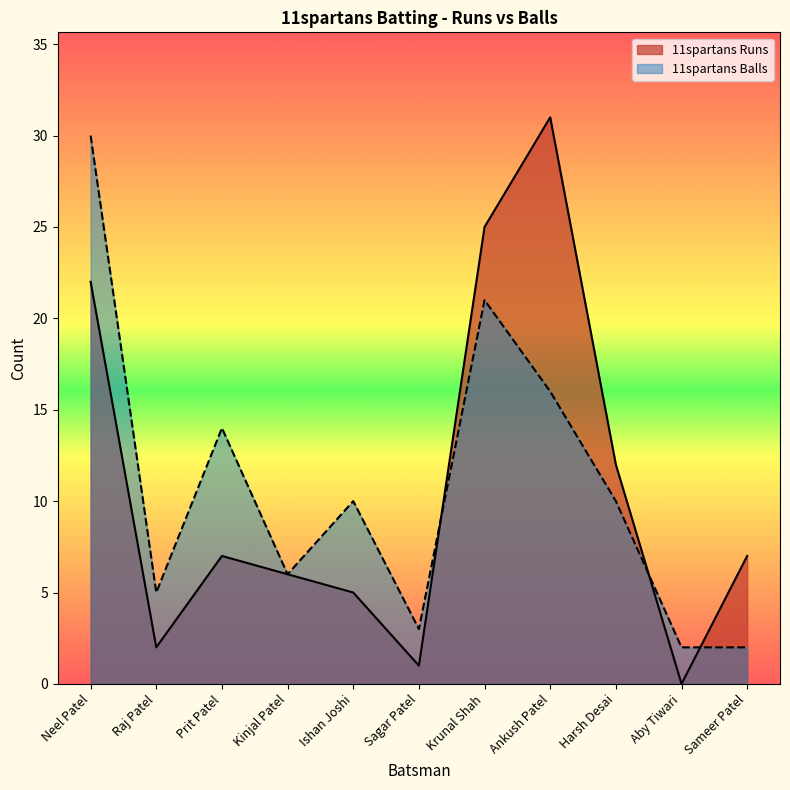

Rank the series by their maximum value, from lowest to highest.

11spartans Balls, 11spartans Runs